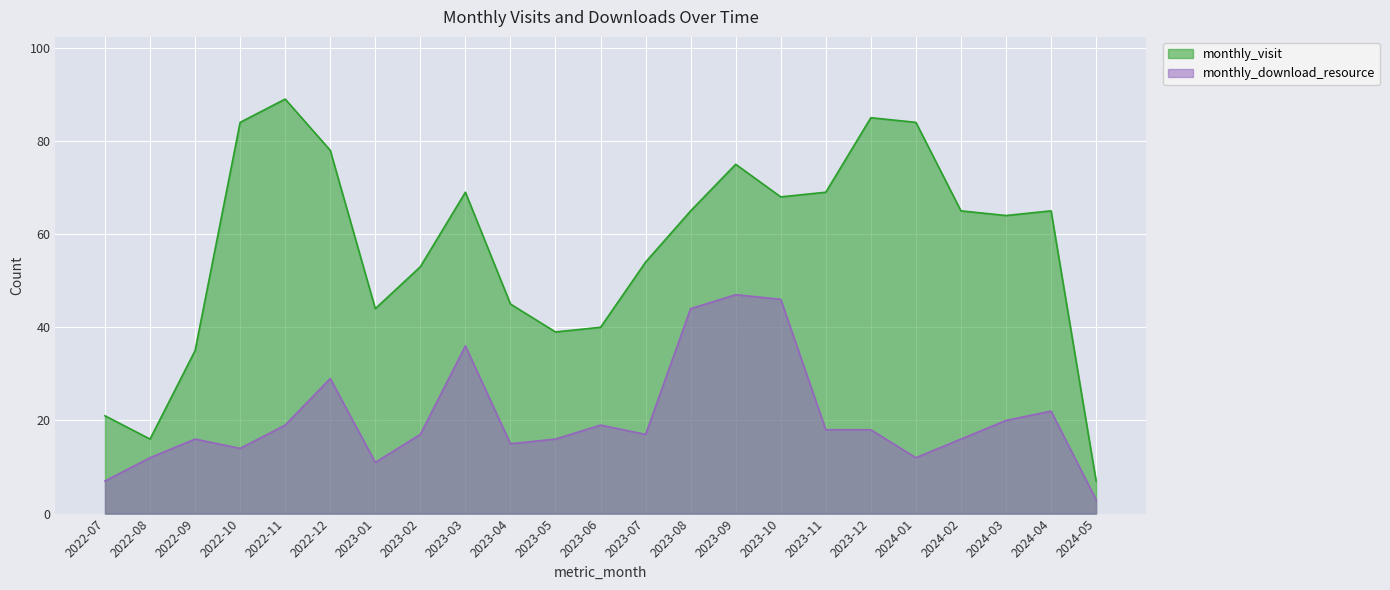

What is the label of the 18th point from the left?

2023-12